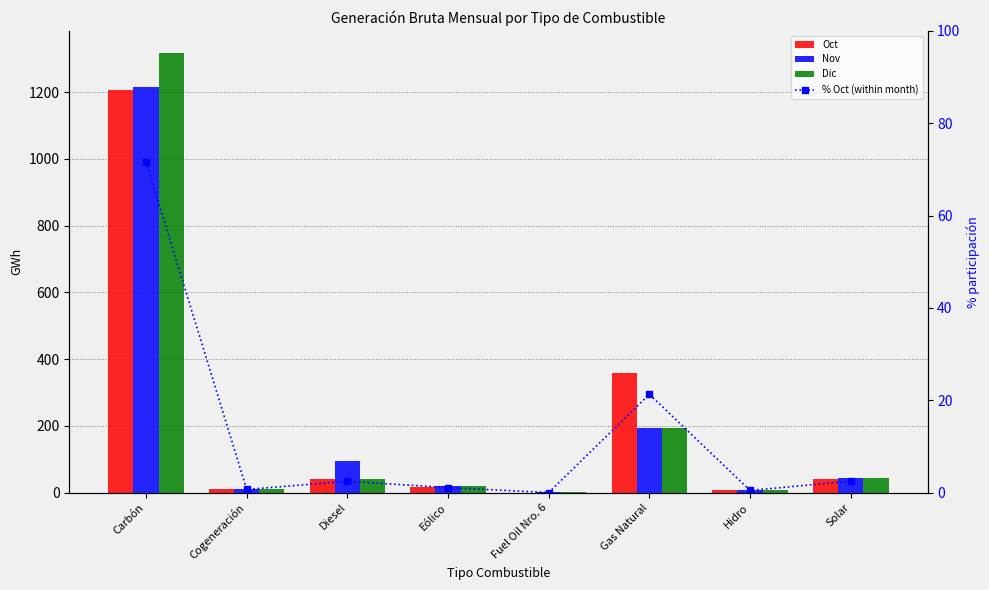

Which series has the widest spread of values?

Dic